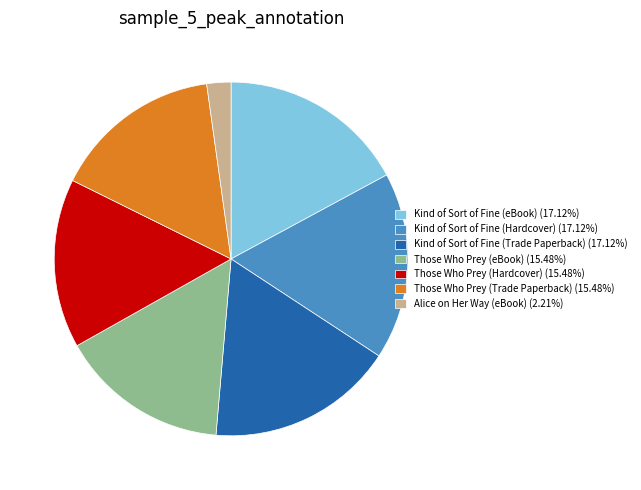

Approximately how many times larger is the value at Kind of Sort of Fine (Hardcover) (17.12%) compared to Those Who Prey (Trade Paperback) (15.48%)?

1.1